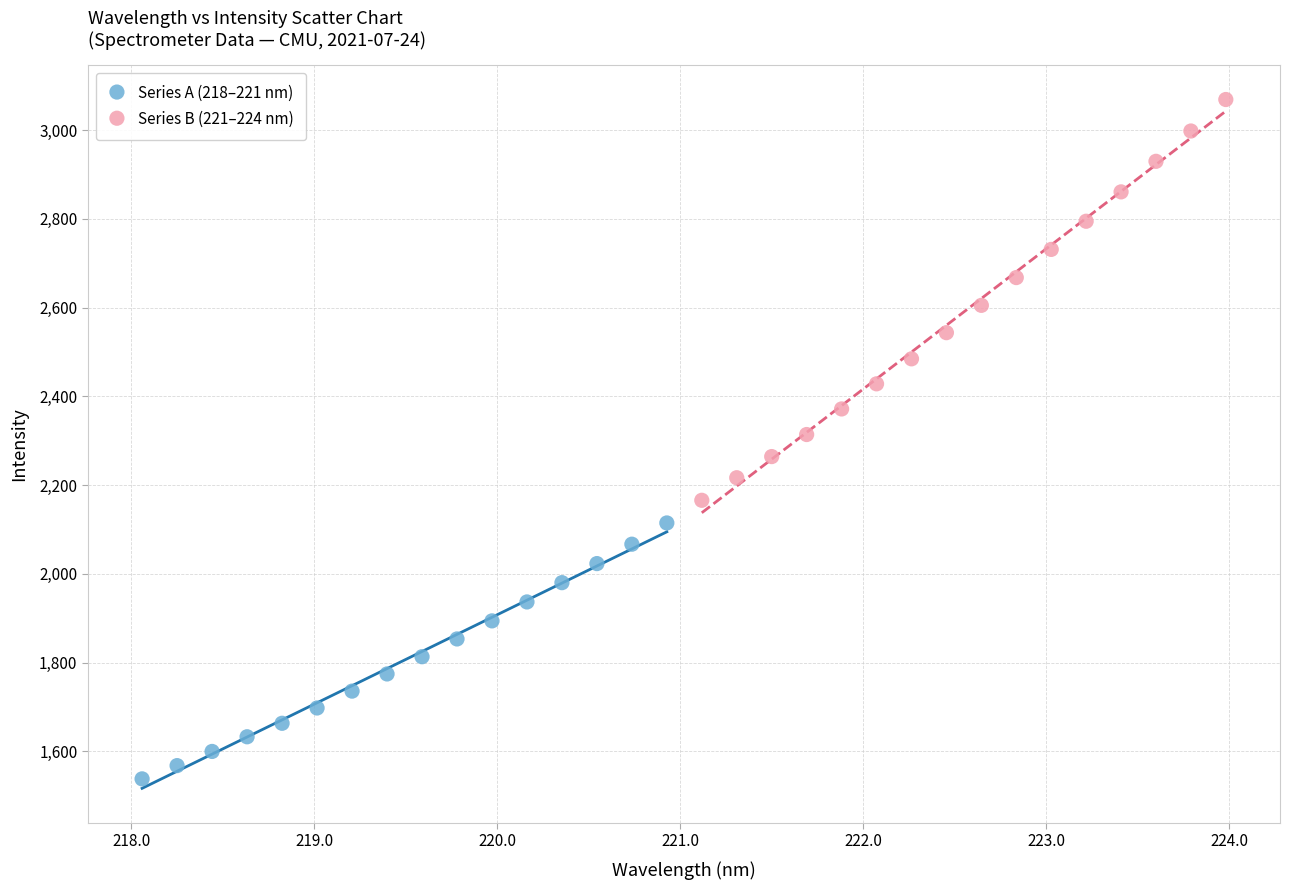

Which series contains the highest Y value?

Series B (221–224 nm)